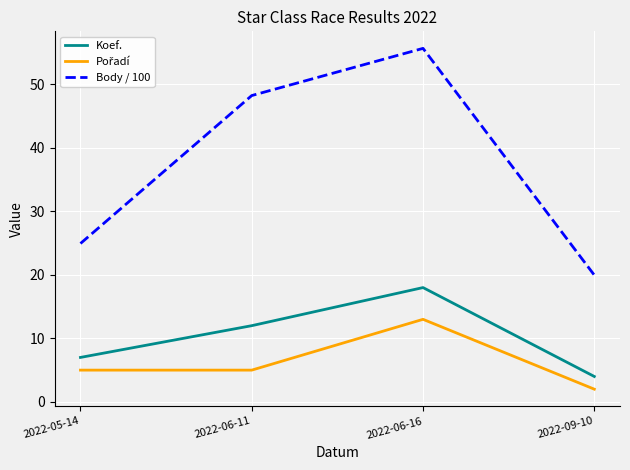

How many series are shown in this chart?

3